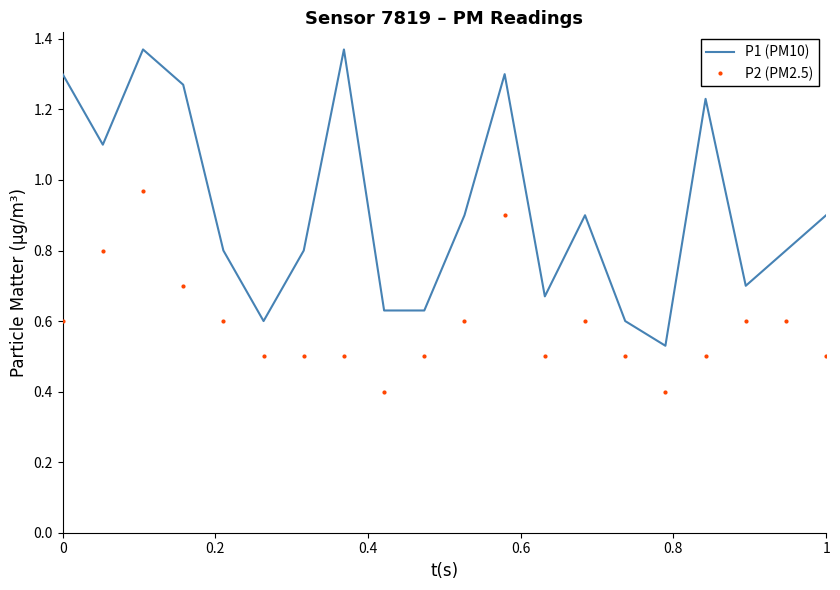

List the series in order of their overall mean, lowest first.

P2 (PM2.5), P1 (PM10)